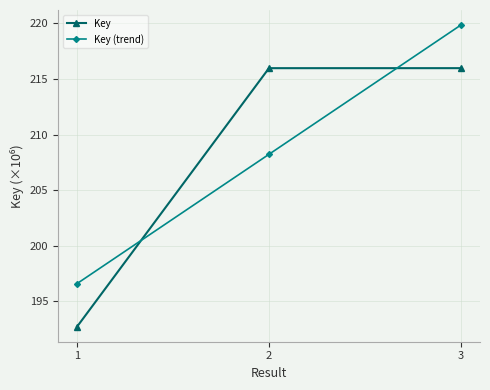

Is it true that Key equals 192.7 at 1?

True